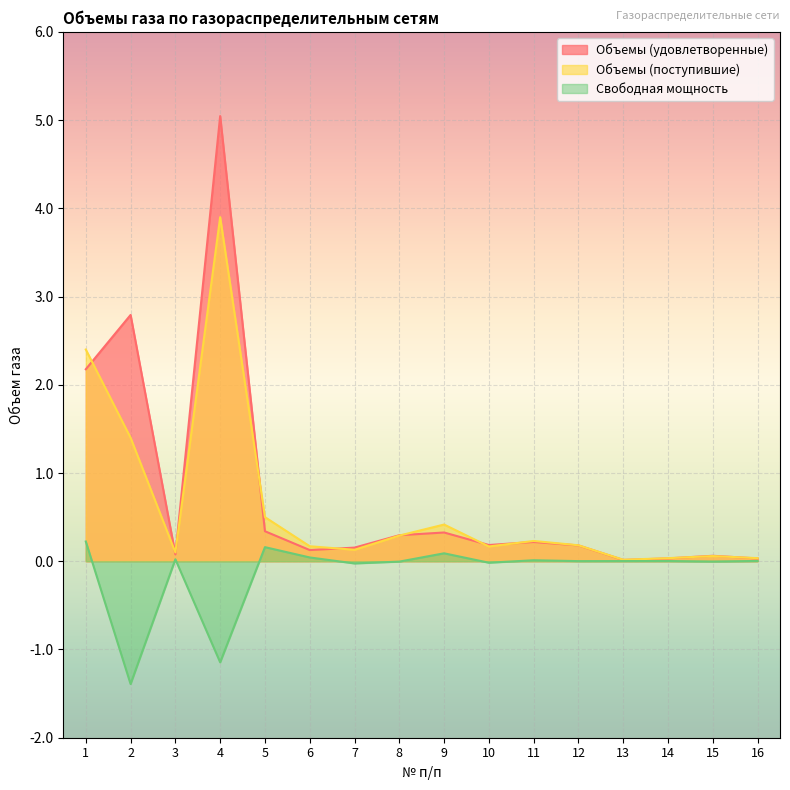

Which series has the largest range (max minus min)?

Объемы (удовлетворенные)